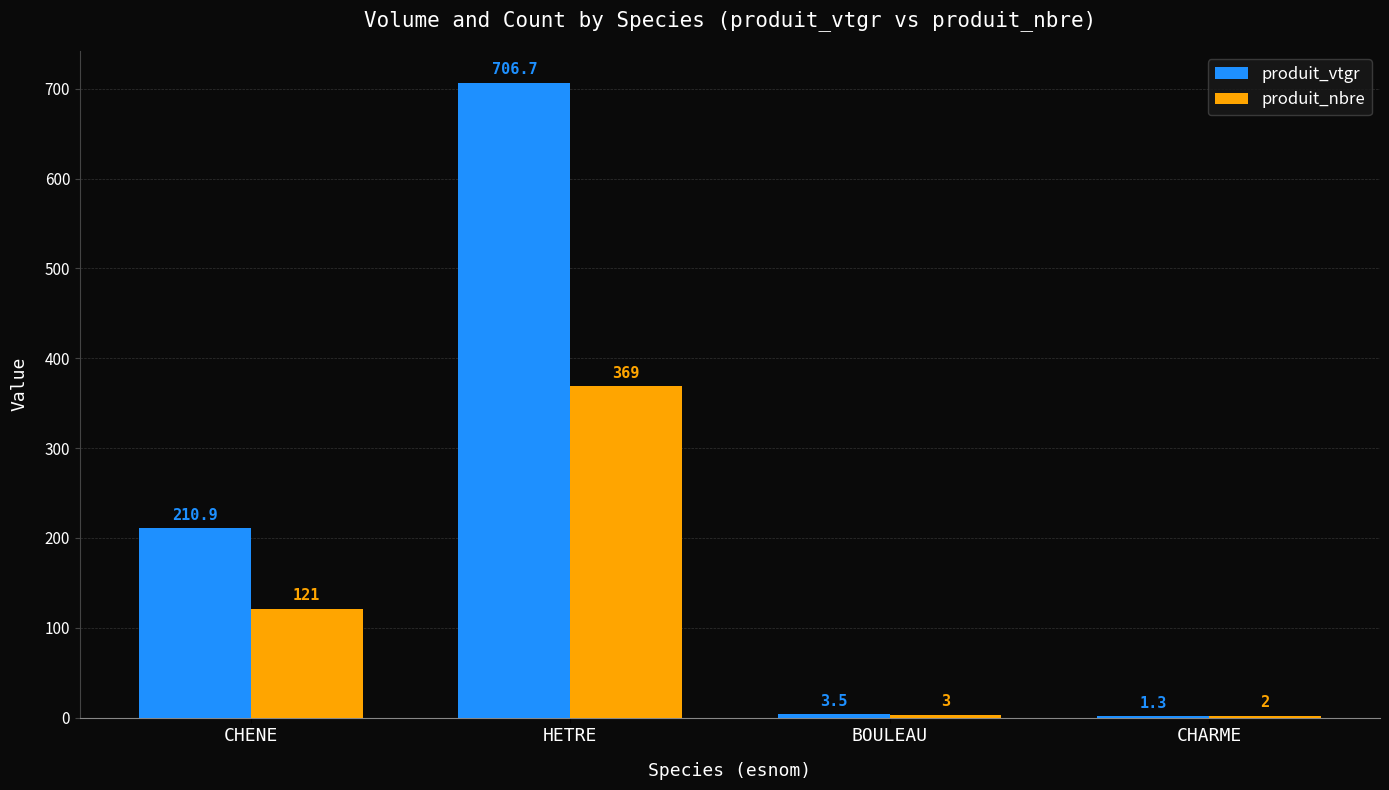

Reading left to right, transcribe all the data shown in this chart.

produit_vtgr: 210.9	706.7	3.5	1.3
produit_nbre: 121.0	369.0	3.0	2.0